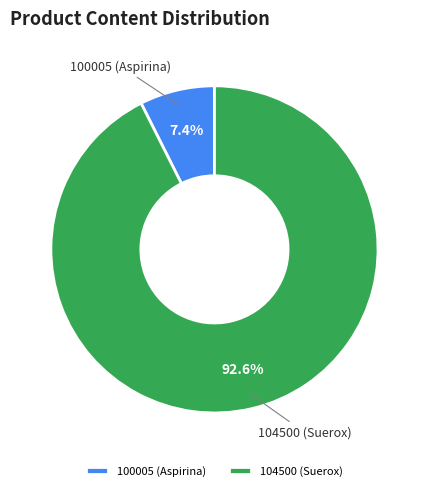

What is the ratio of the value at 100005 (Aspirina) to the value at 104500 (Suerox)?

0.1